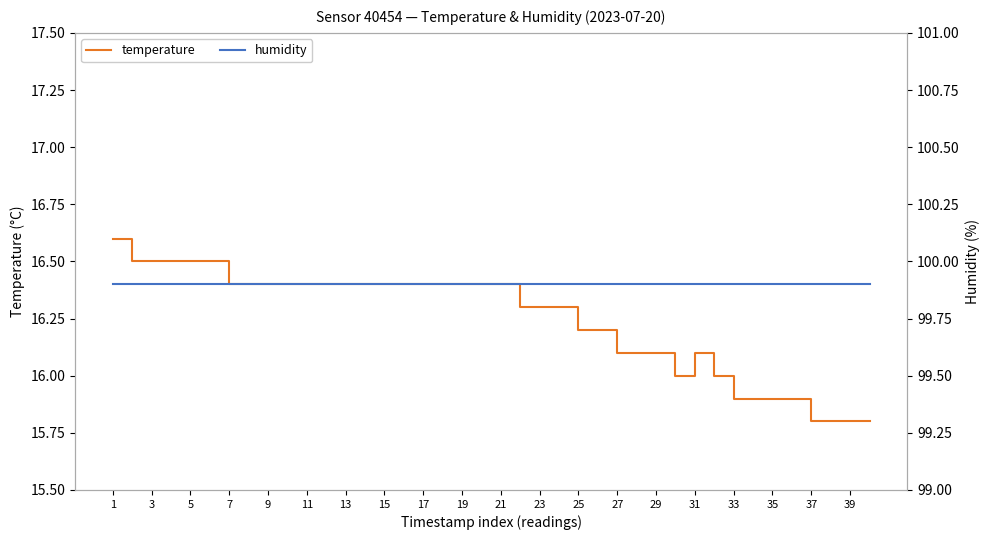

What is the highest value of the temperature series?

16.6